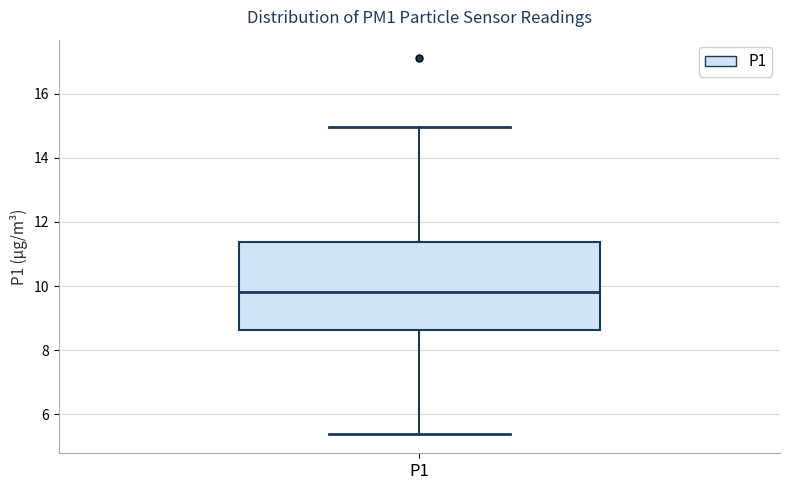

Transcribe this box plot: give where the median line is, the range the box spans, and where the two whiskers end, as read against the y-axis. The values are not printed on the chart, so give them approximately, as read against the axis.

median 9.8, box 8.6 to 11.4, whiskers 5.4 to 15.0